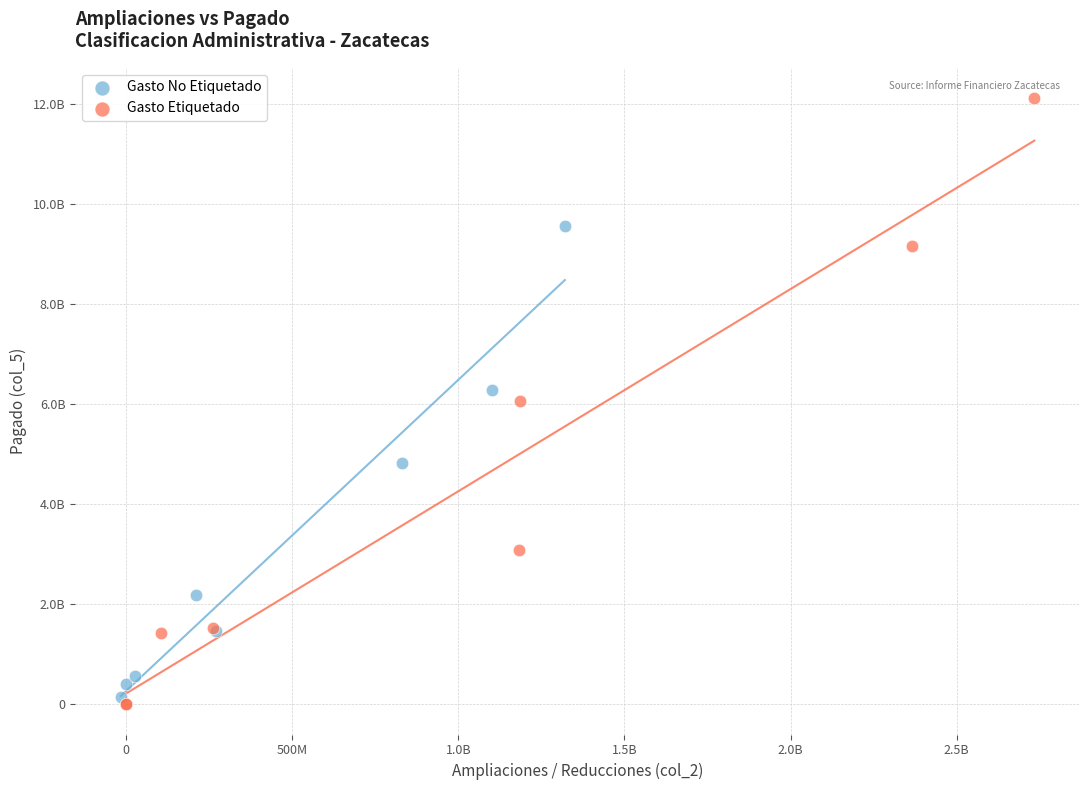

Which series contains the lowest Y value?

Gasto Etiquetado